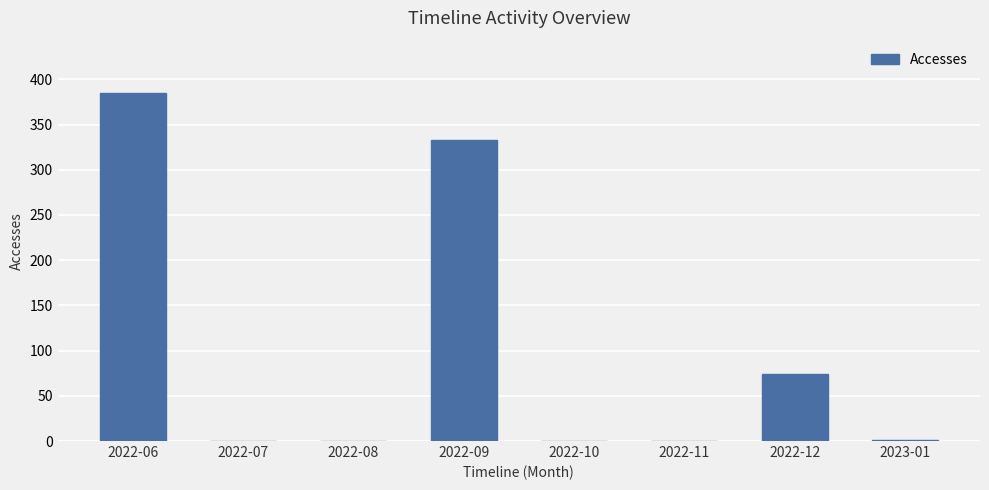

What is the change in value from 2022-06 to 2022-11?

-385